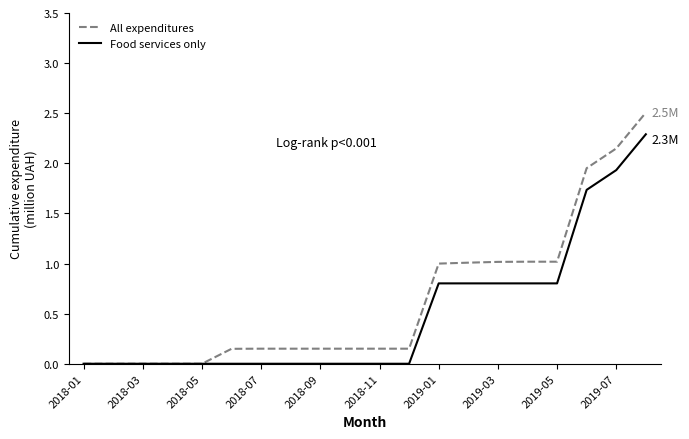

Which series has the largest range (max minus min)?

All expenditures